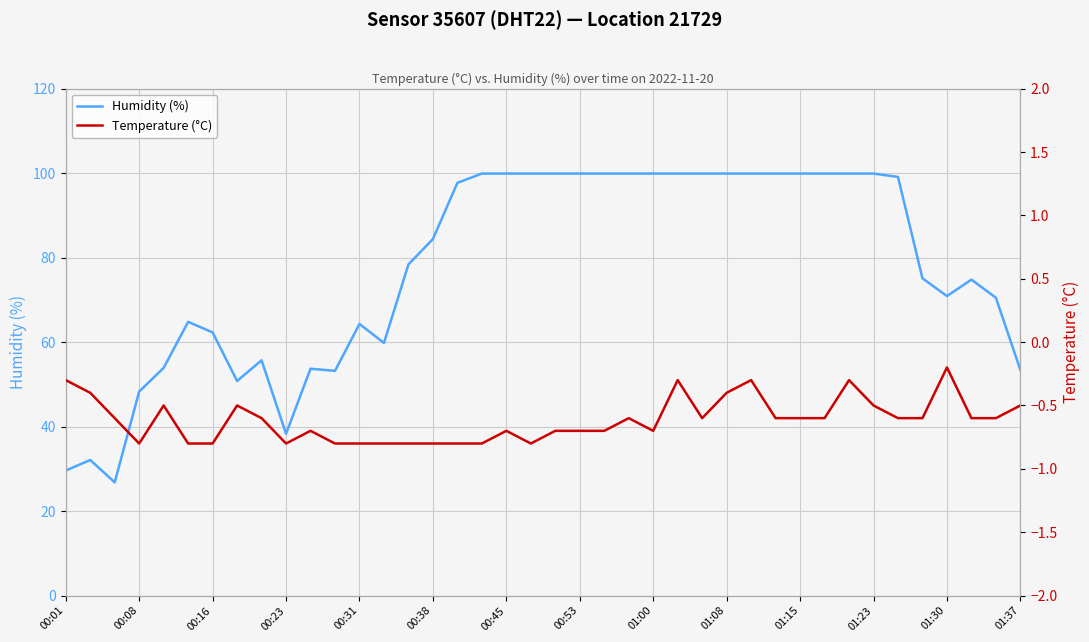

What is the maximum value for Humidity (%)?

99.9